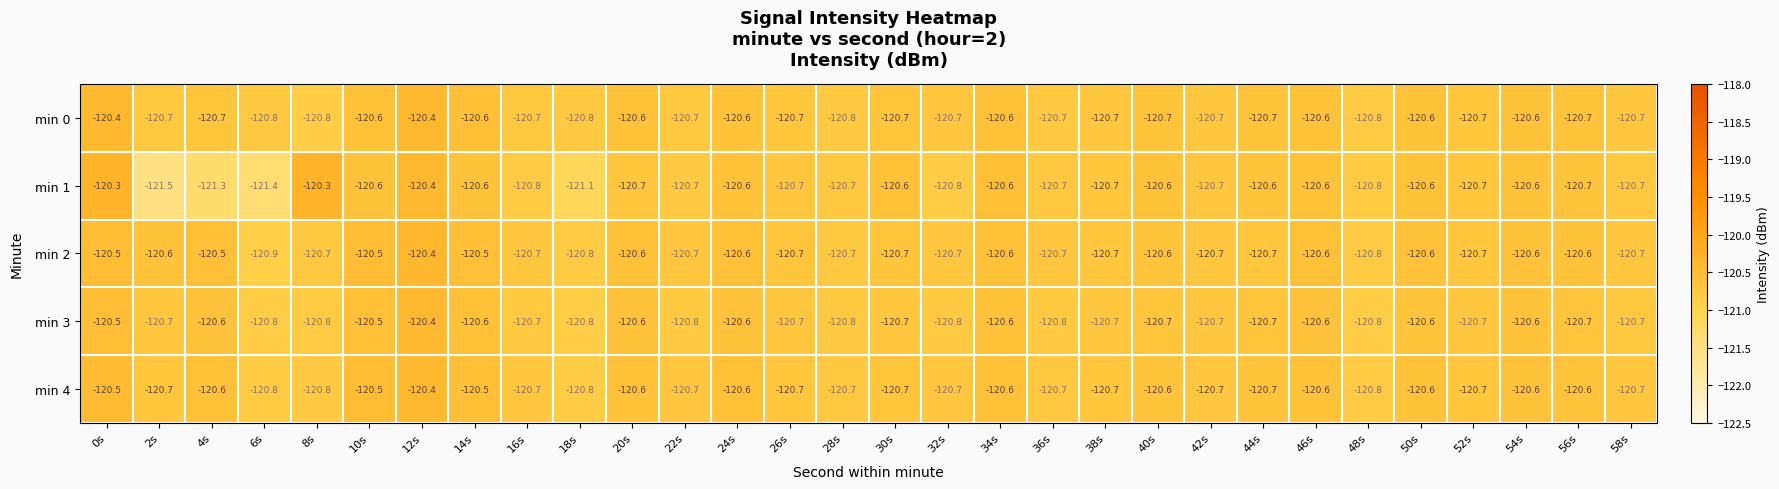

At which label does min 1 reach its minimum?

2s